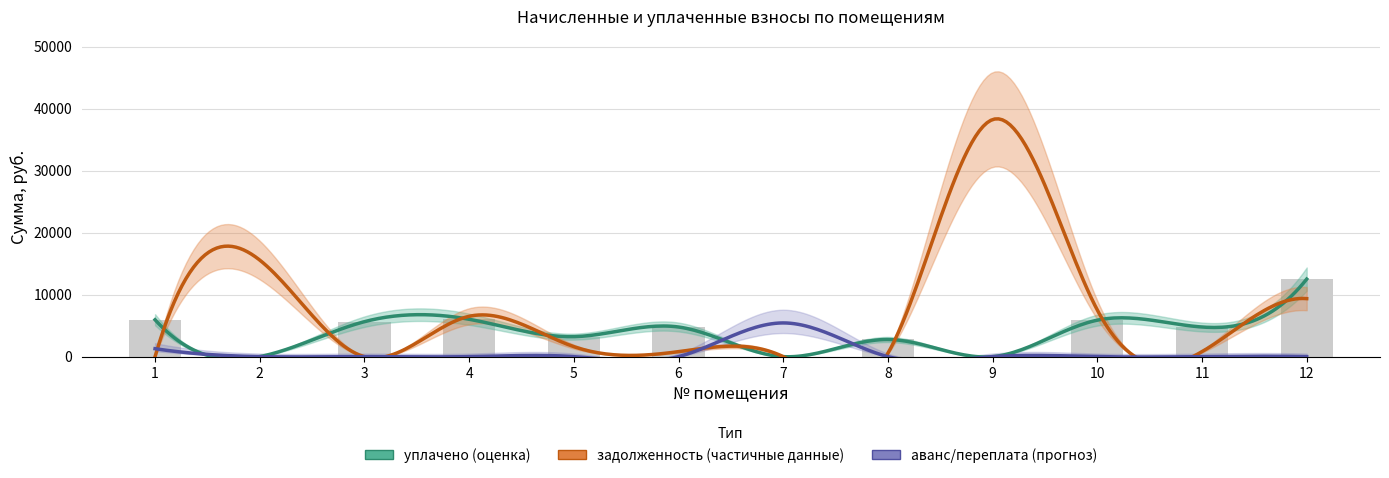

What is the spread (max minus min) of values at 10?

7519.2